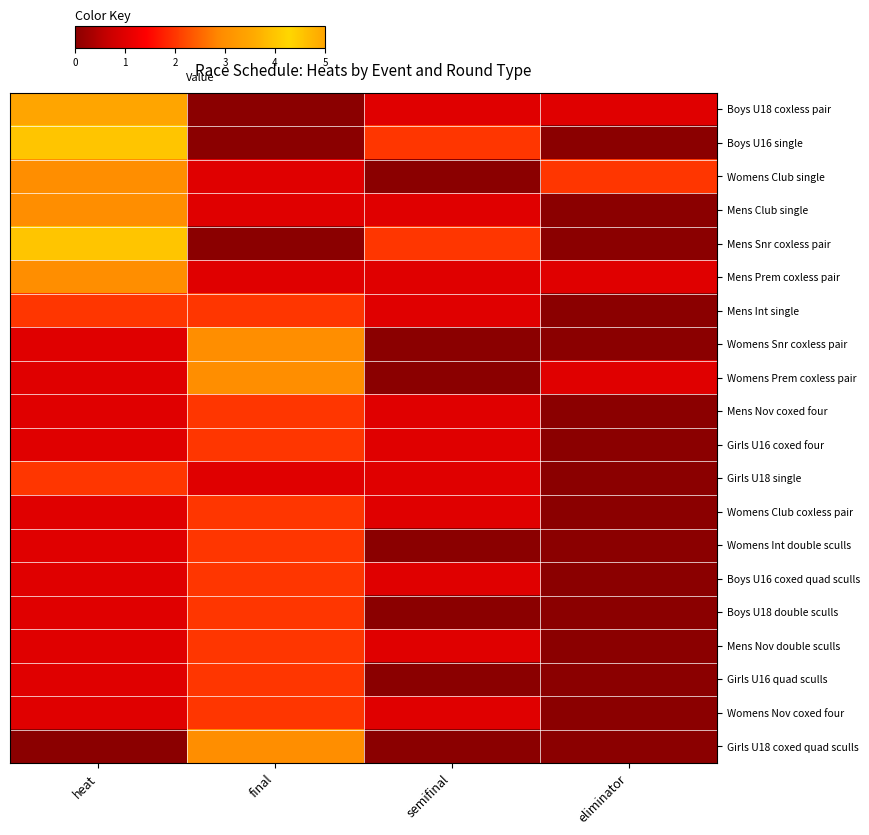

Reading left to right, extract all data points from this chart.

Boys U18 coxless pair: heat=5	final=0	semifinal=1	eliminator=1
Boys U16 single: heat=4	final=0	semifinal=2	eliminator=0
Womens Club single: heat=3	final=1	semifinal=0	eliminator=2
Mens Club single: heat=3	final=1	semifinal=1	eliminator=0
Mens Snr coxless pair: heat=4	final=0	semifinal=2	eliminator=0
Mens Prem coxless pair: heat=3	final=1	semifinal=1	eliminator=1
Mens Int single: heat=2	final=2	semifinal=1	eliminator=0
Womens Snr coxless pair: heat=1	final=3	semifinal=0	eliminator=0
Womens Prem coxless pair: heat=1	final=3	semifinal=0	eliminator=1
Mens Nov coxed four: heat=1	final=2	semifinal=1	eliminator=0
Girls U16 coxed four: heat=1	final=2	semifinal=1	eliminator=0
Girls U18 single: heat=2	final=1	semifinal=1	eliminator=0
Womens Club coxless pair: heat=1	final=2	semifinal=1	eliminator=0
Womens Int double sculls: heat=1	final=2	semifinal=0	eliminator=0
Boys U16 coxed quad sculls: heat=1	final=2	semifinal=1	eliminator=0
Boys U18 double sculls: heat=1	final=2	semifinal=0	eliminator=0
Mens Nov double sculls: heat=1	final=2	semifinal=1	eliminator=0
Girls U16 quad sculls: heat=1	final=2	semifinal=0	eliminator=0
Womens Nov coxed four: heat=1	final=2	semifinal=1	eliminator=0
Girls U18 coxed quad sculls: heat=0	final=3	semifinal=0	eliminator=0